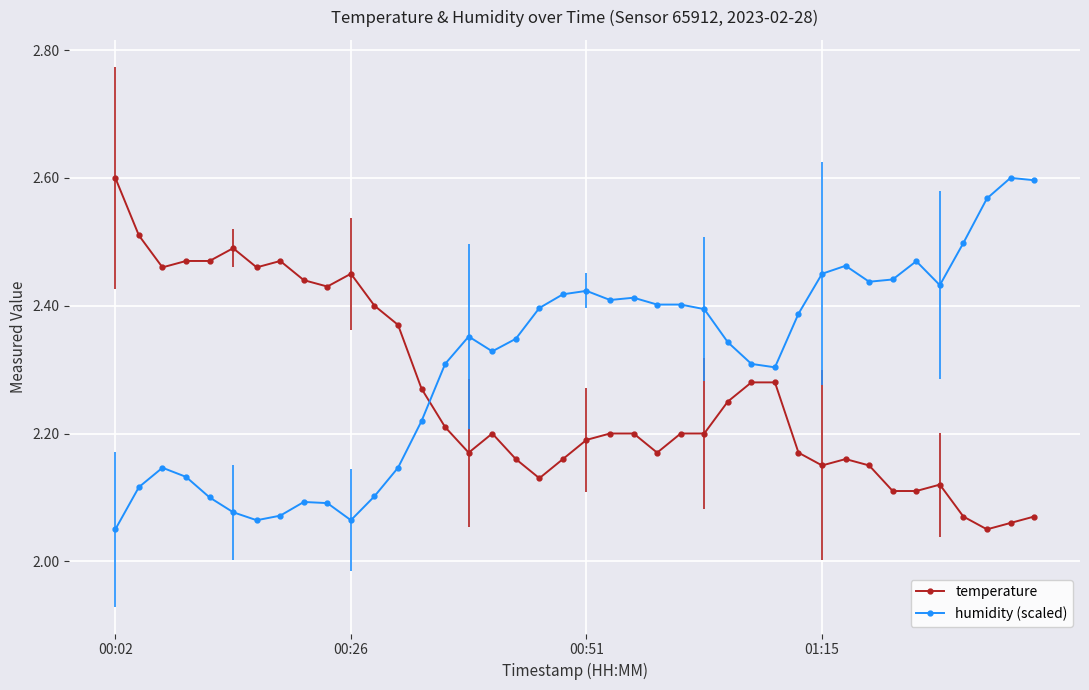

At how many categories does at least one series exceed 2?

40